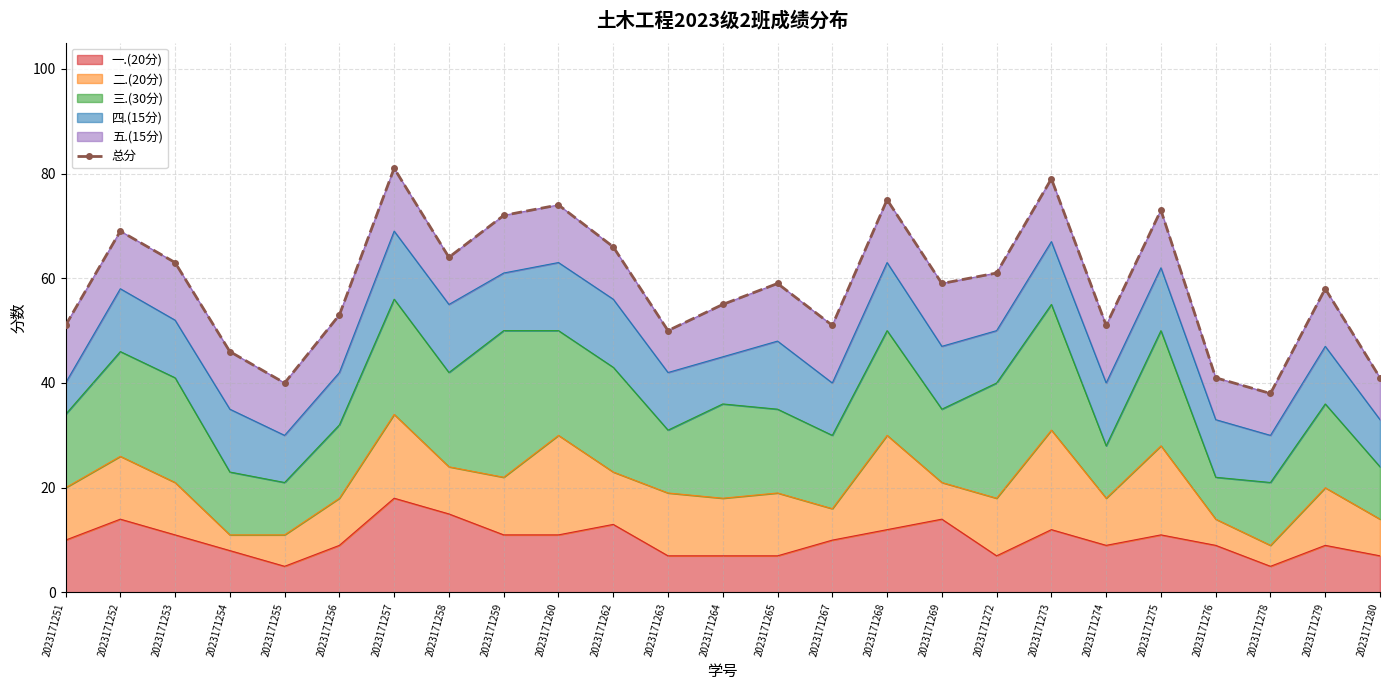

How many categories are shown in the chart?

25